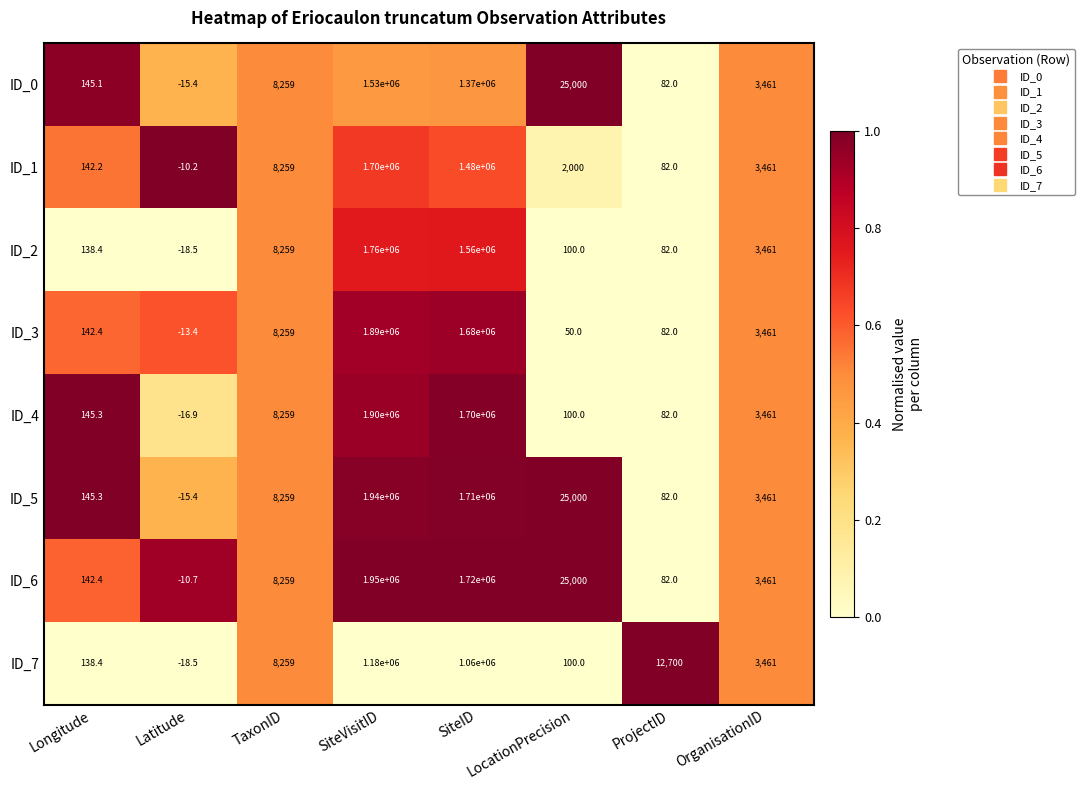

Which series has the largest total across all categories?

ID_6